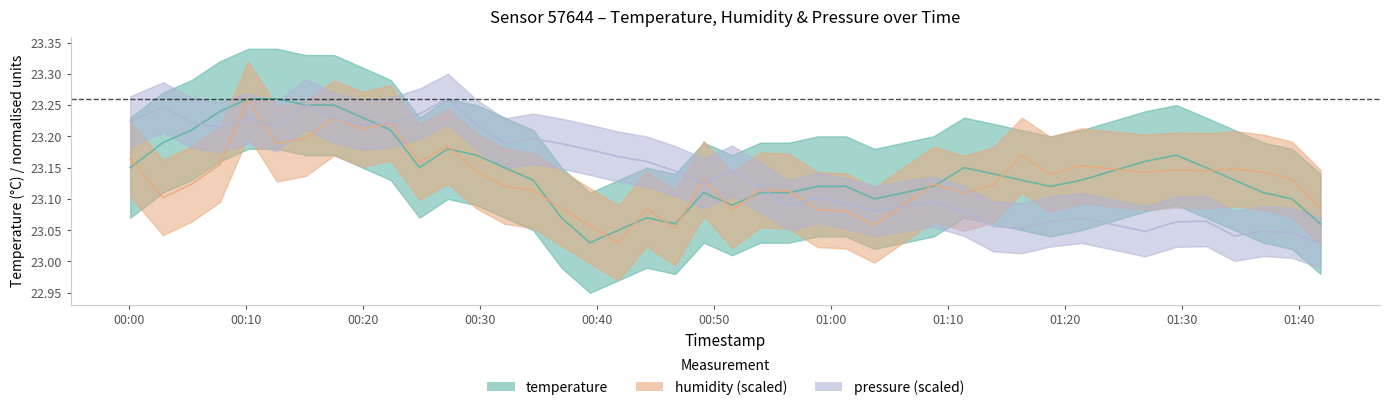

What is the total value across all series at 2023-07-31T00:19:57?

69.7